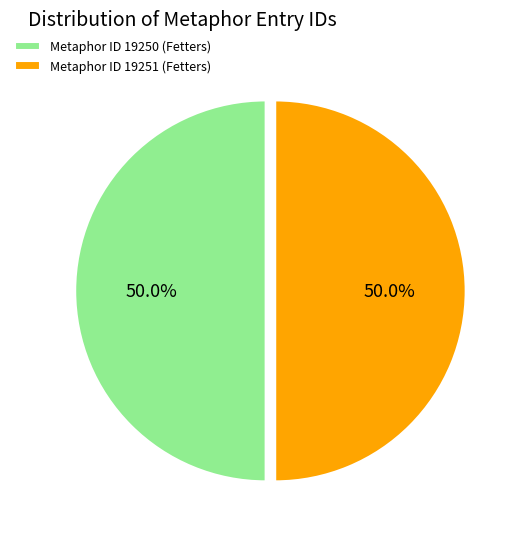

Combined, what portion of the pie is Metaphor ID 19251 (Fetters) and Metaphor ID 19250 (Fetters)?

100.0%